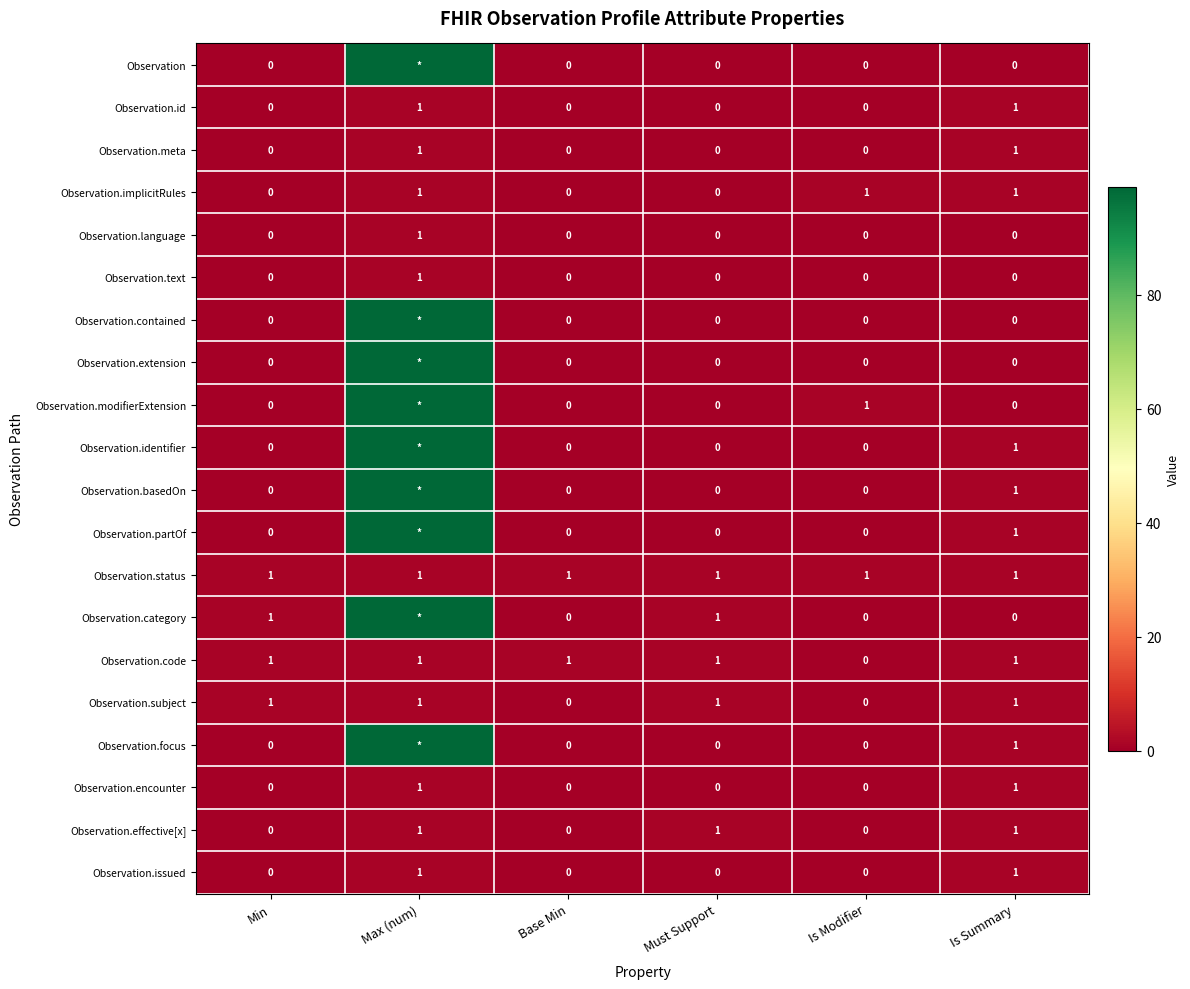

The Observation.meta series shows 0 at Must Support. True or false?

True